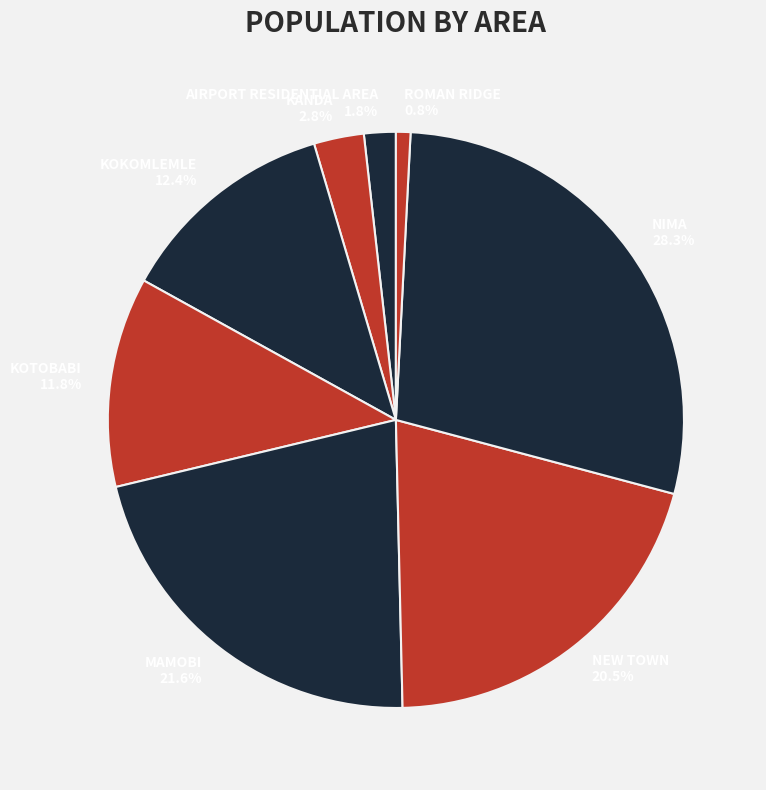

Which has a higher value, ROMAN RIDGE or KANDA?

KANDA